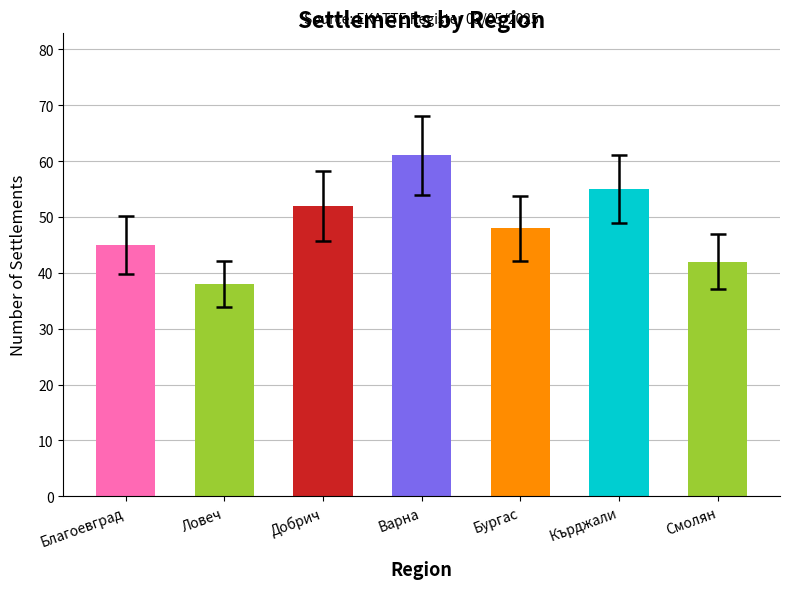

What position from the left is Смолян?

7